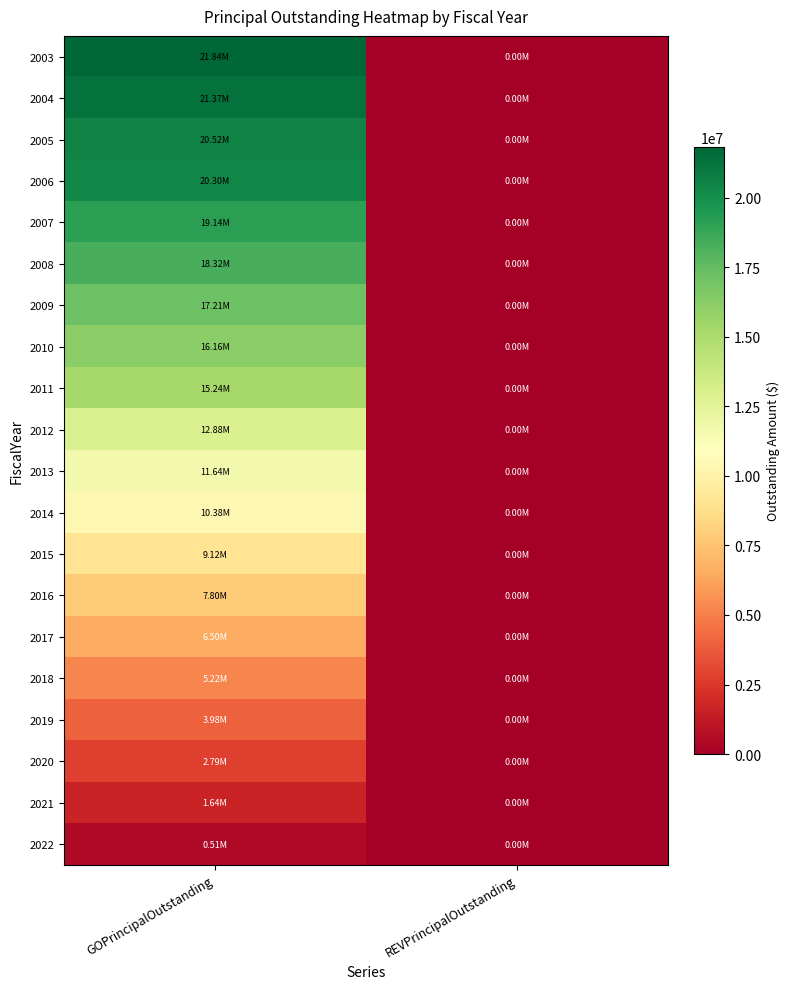

Rank the series by their maximum value, from highest to lowest.

2003, 2004, 2005, 2006, 2007, 2008, 2009, 2010, 2011, 2012, 2013, 2014, 2015, 2016, 2017, 2018, 2019, 2020, 2021, 2022